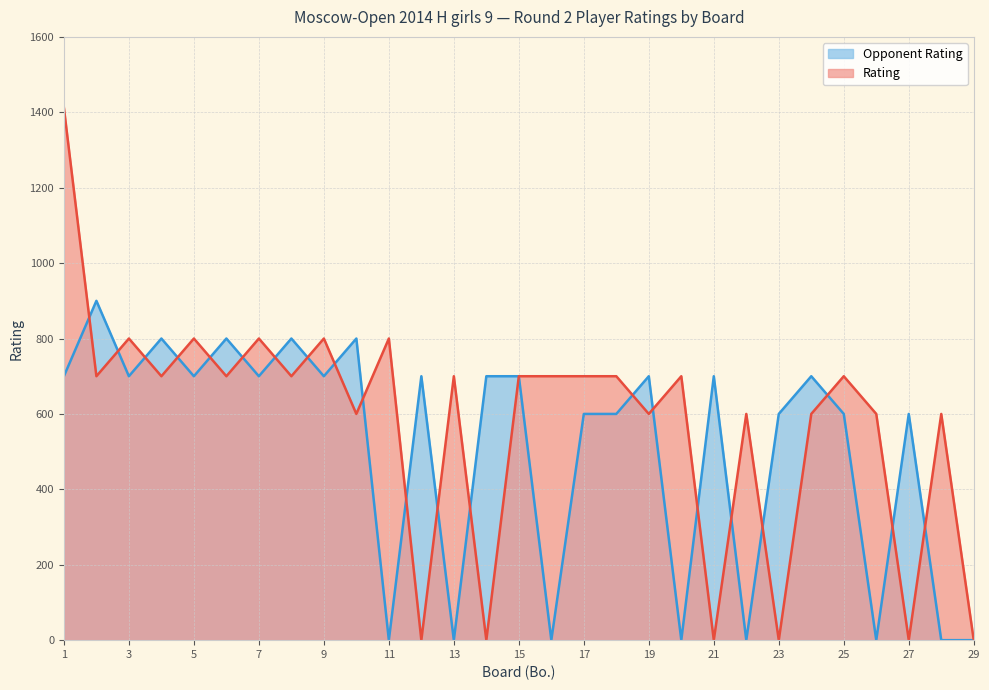

How many distinct data groups are displayed?

2